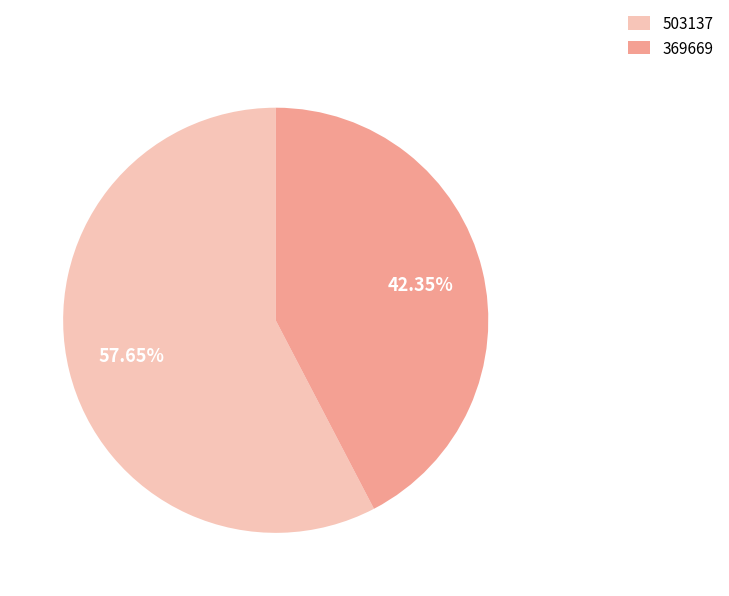

What portion of the pie excludes 503137?

42.4%